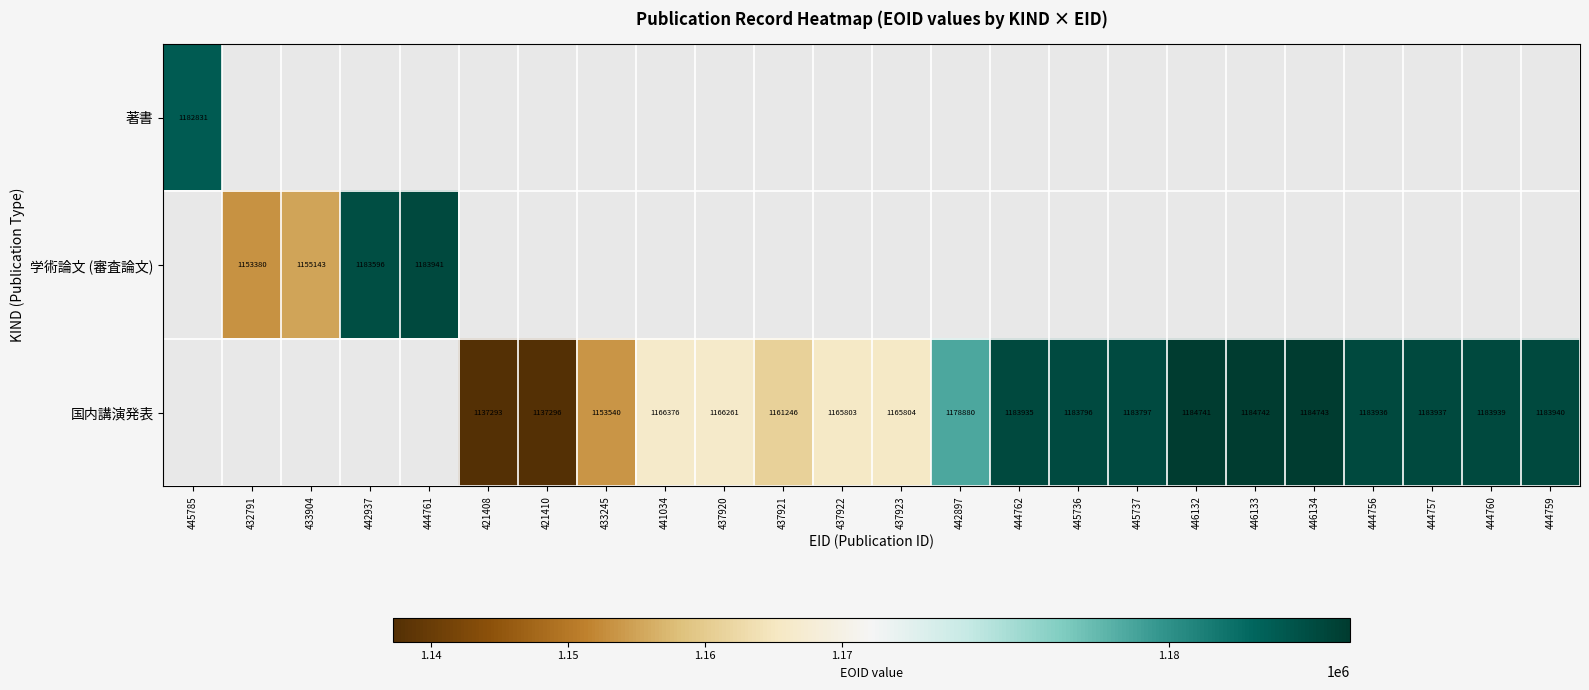

At how many categories does at least one series exceed 1157977?

19